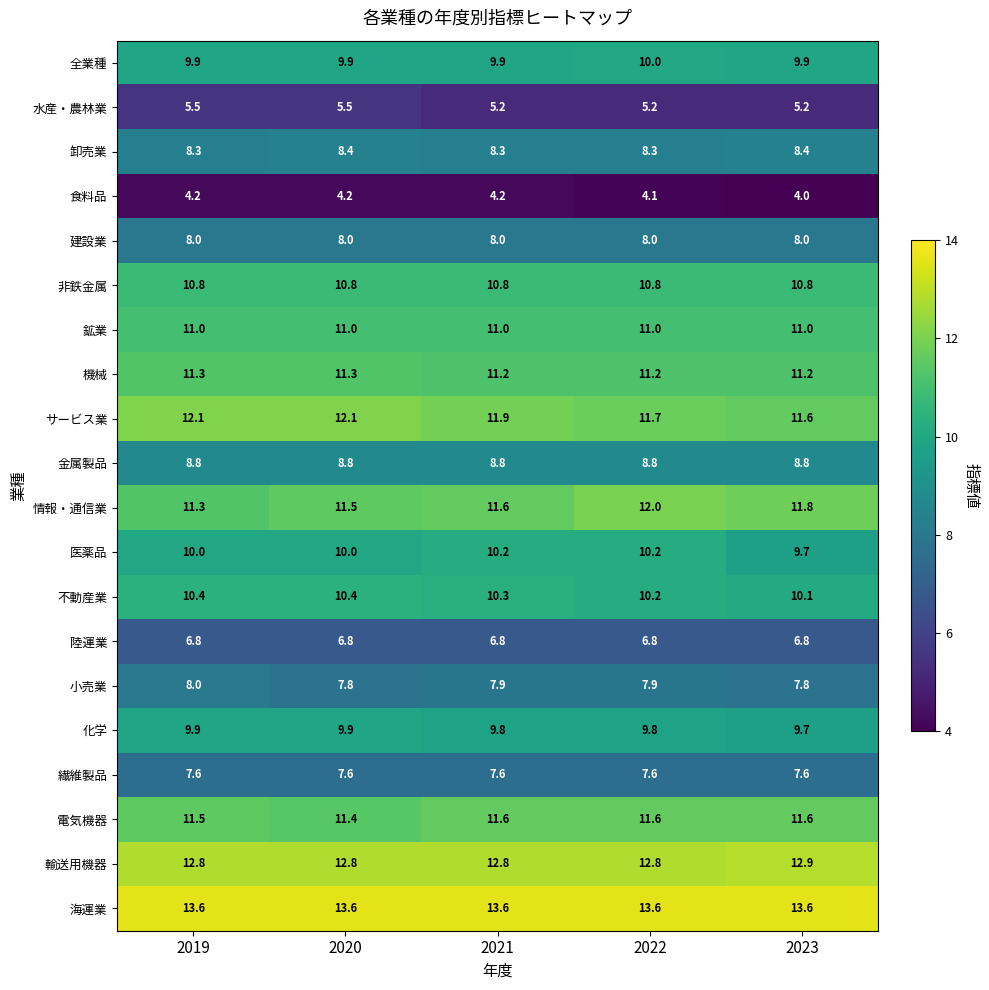

Which series has the widest spread of values?

情報・通信業